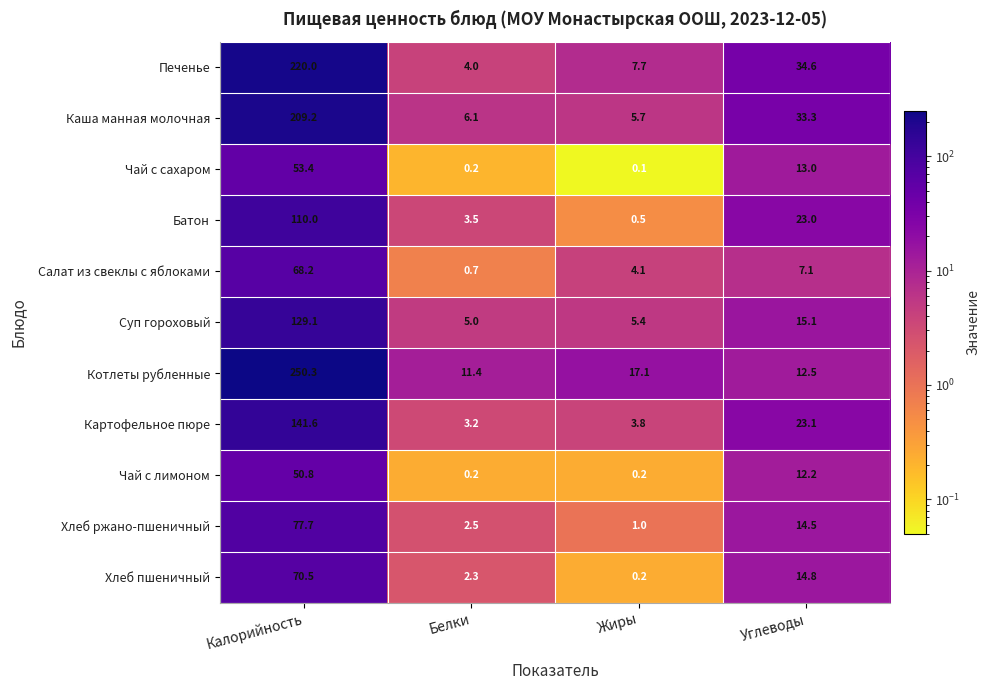

True or false: Картофельное пюре has a value of 3.2 at Белки.

True